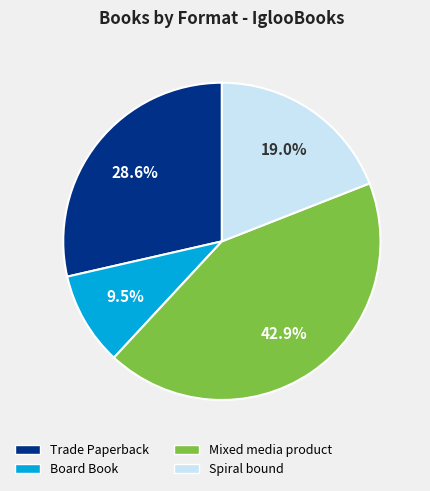

Count the number of slices in the pie.

4